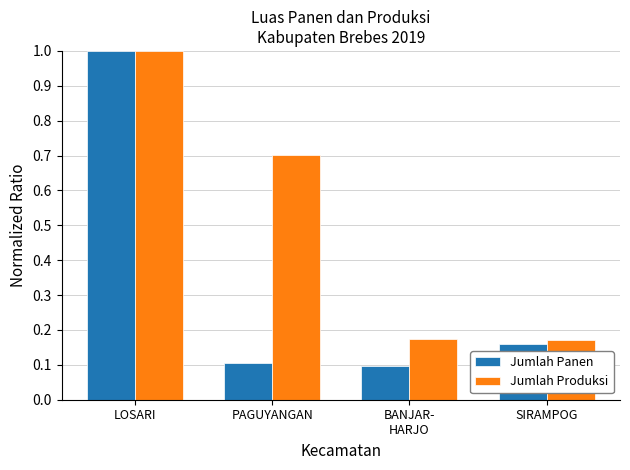

At SIRAMPOG, list the series in order from smallest to largest.

Jumlah Panen, Jumlah Produksi